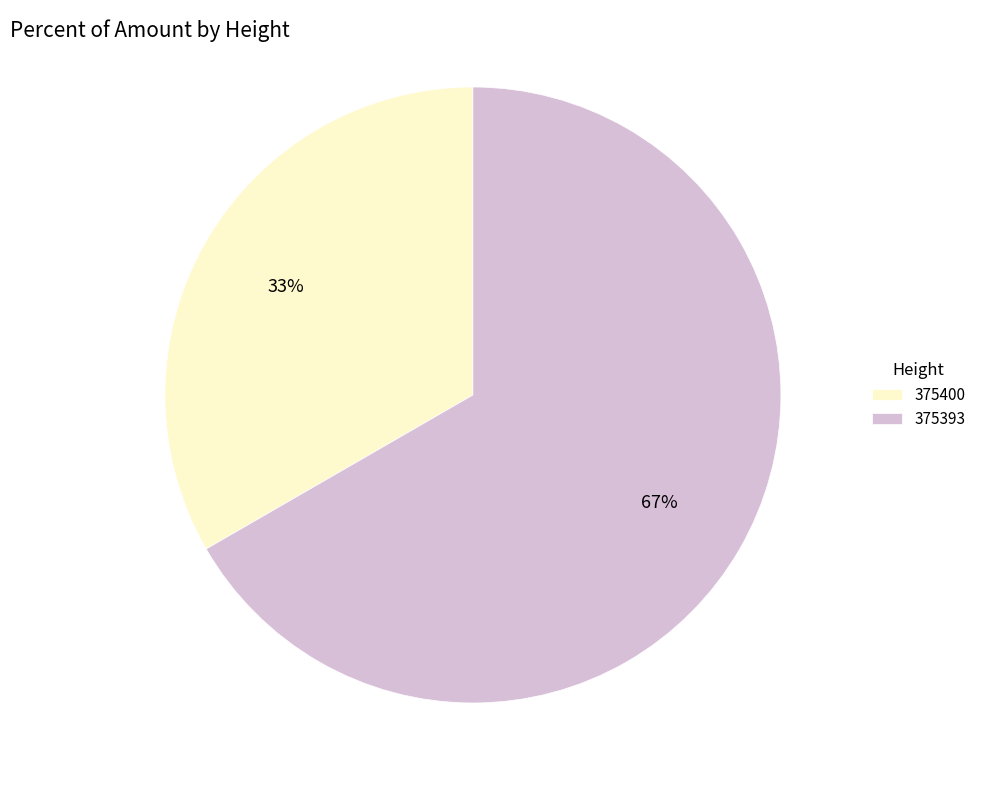

Does 375400 represent more than half of the total?

No